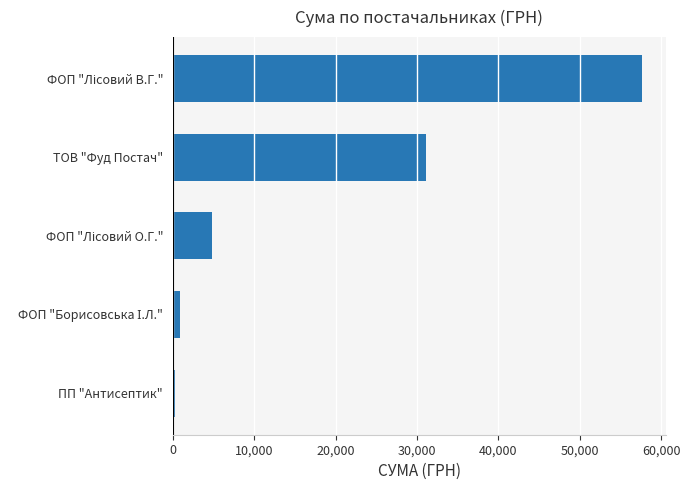

What is the difference between the maximum and minimum values?

57415.4